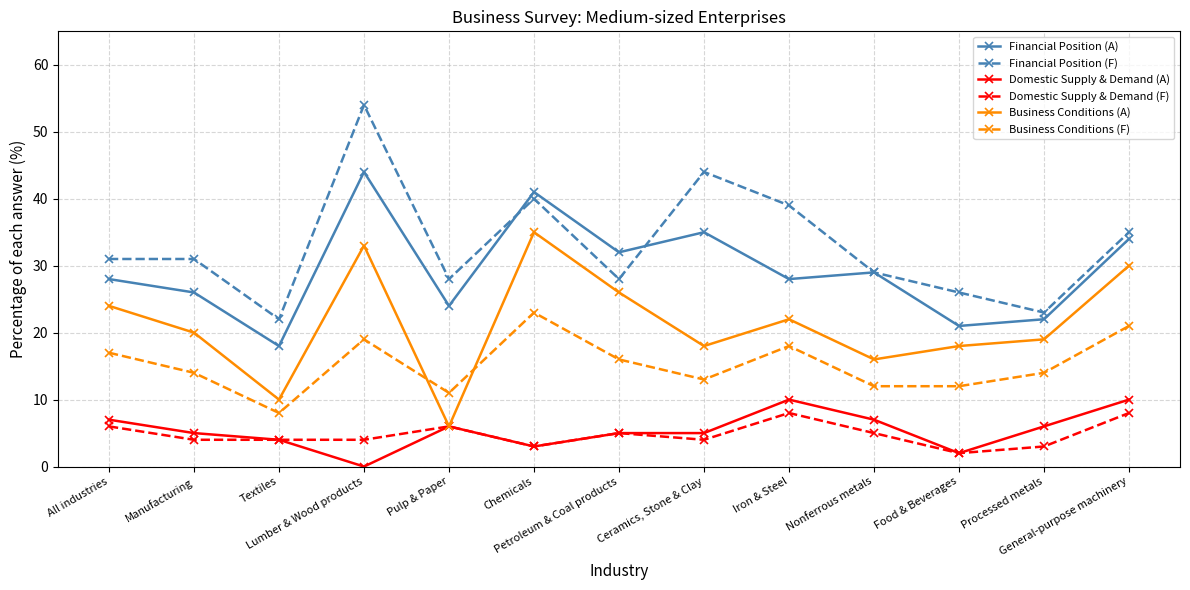

True or false: Domestic Supply & Demand (F) and Financial Position (A) cross at least once.

False